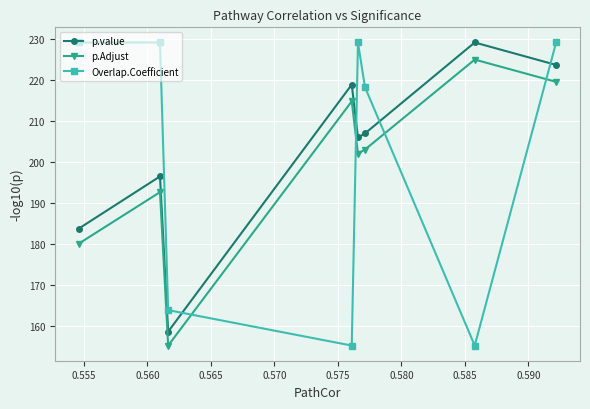

True or false: Overlap.Coefficient has more than 2 points higher than both neighbors.

False